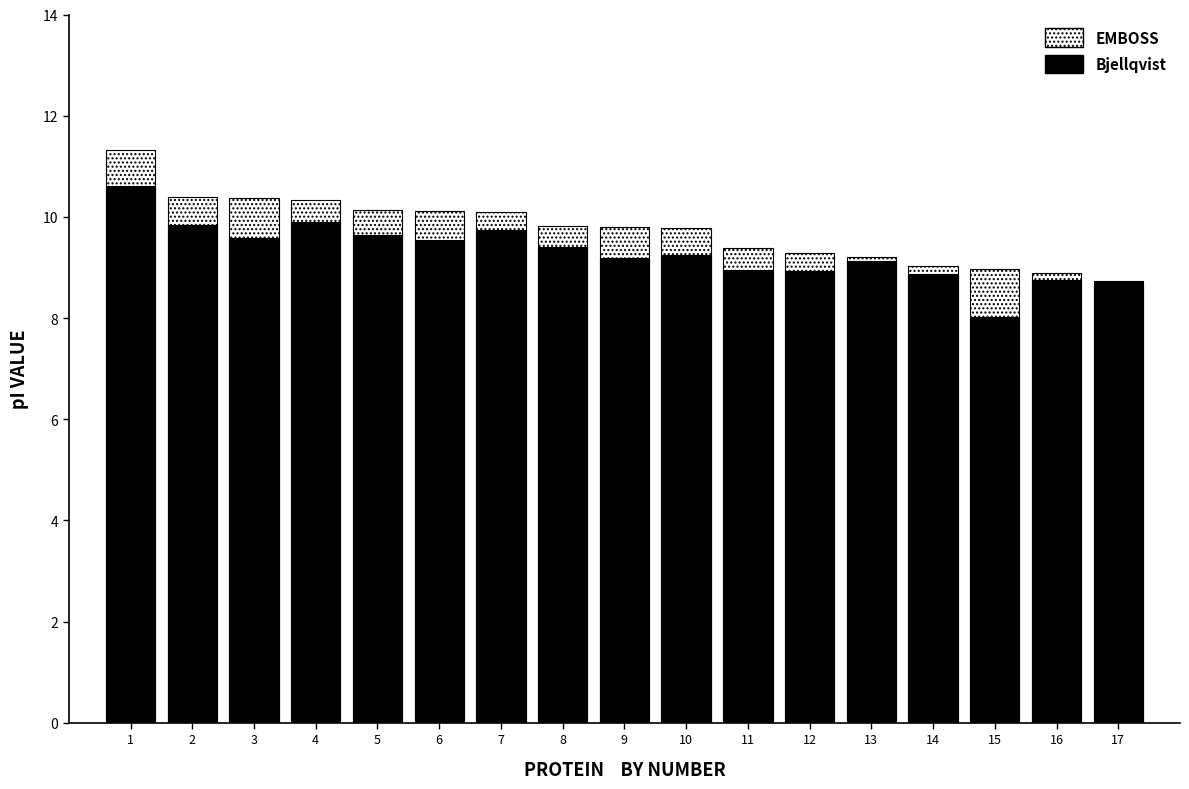

Are the bars horizontal?

No